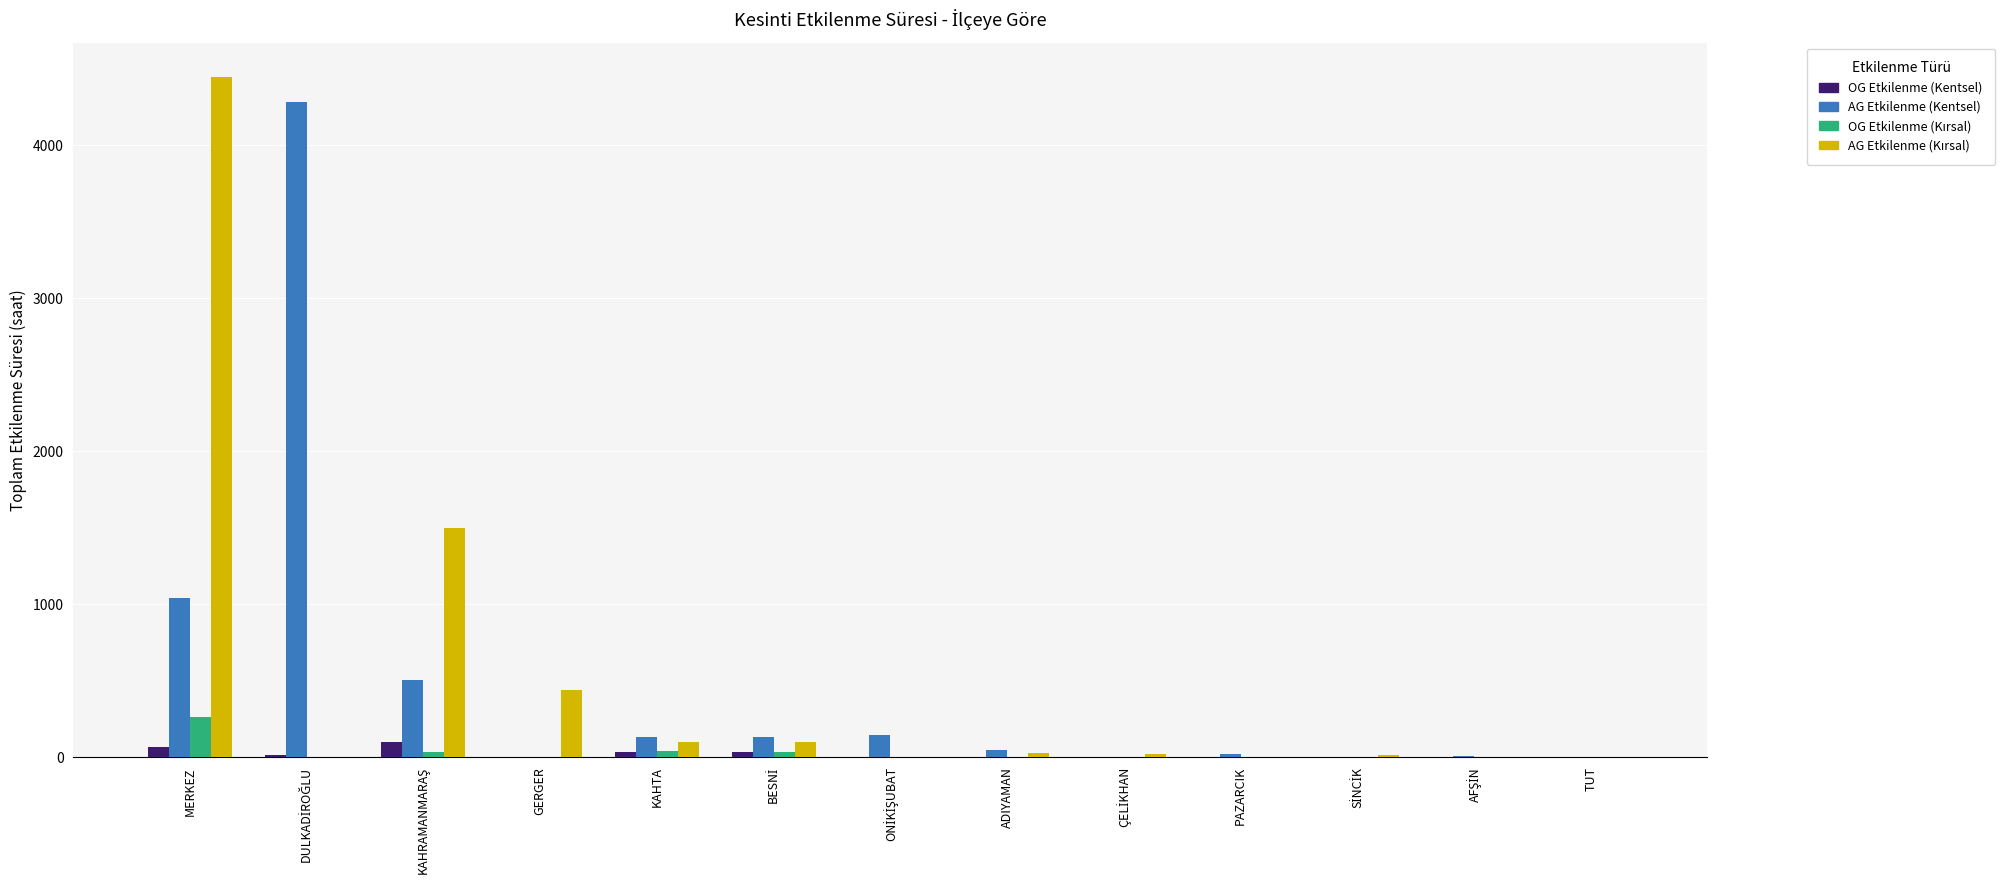

What is the maximum value shown in the chart?

4449.3